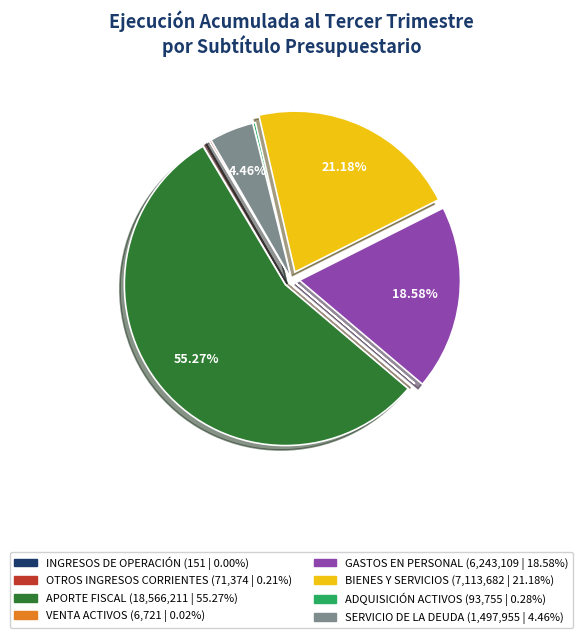

To the nearest percent, what is the difference between the largest and smallest slice percentages?

55%